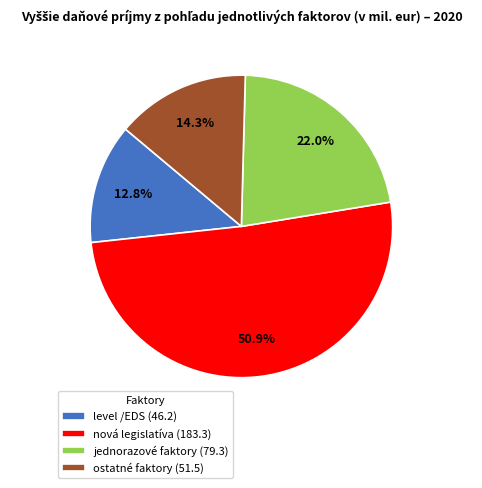

What percentage is the level /EDS slice, to the nearest percent?

13%